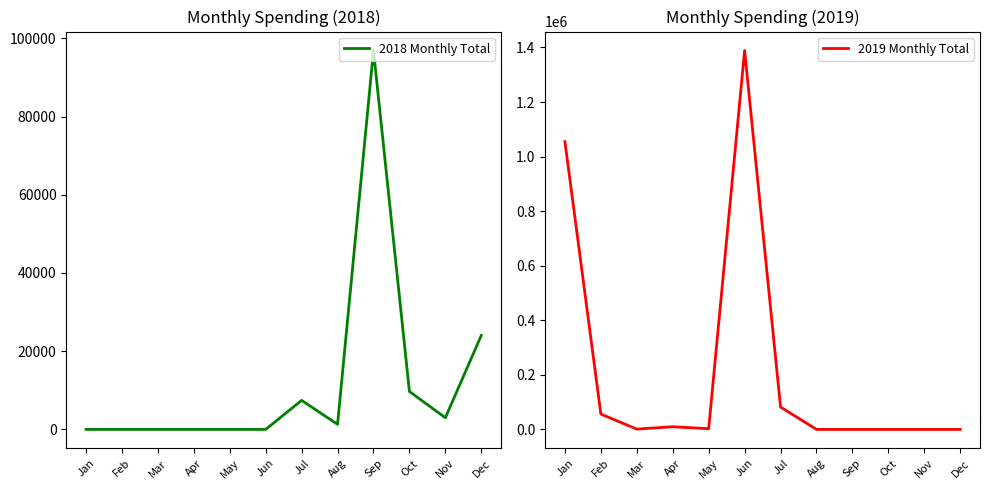

What is the sum of all 2019 Monthly Total values?

2595412.2